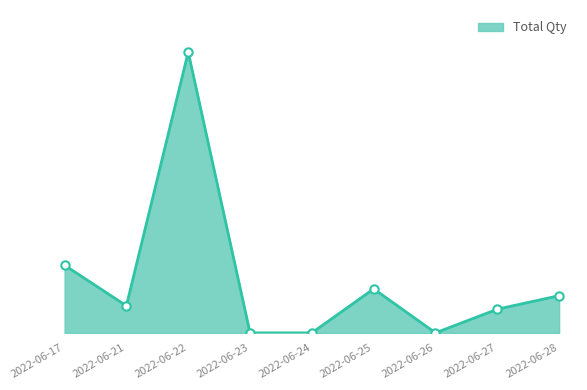

Where is the first local maximum?

2022-06-22